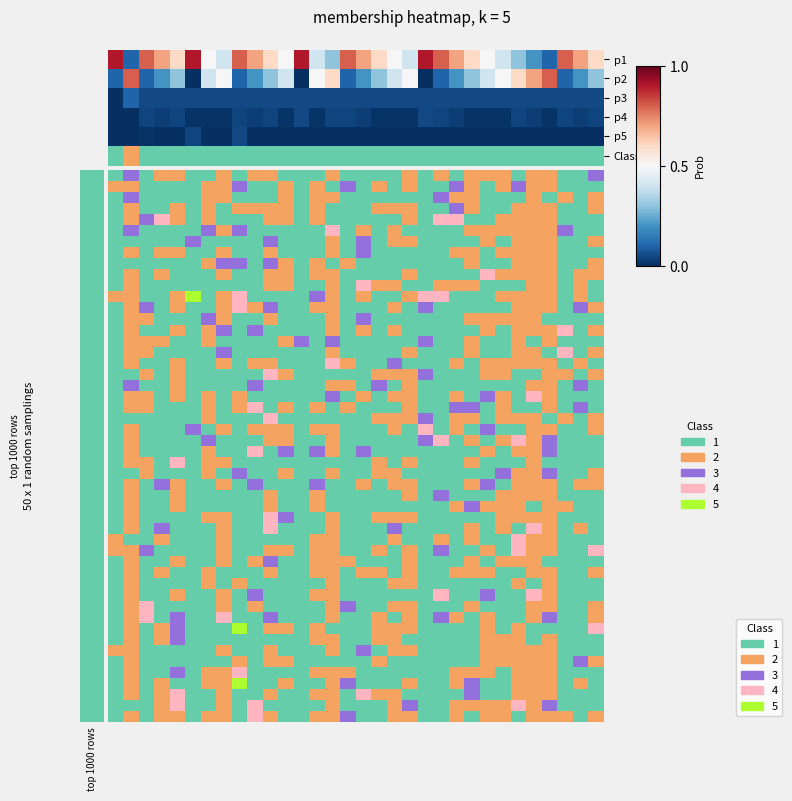

At 22, list the series in order from smallest to largest.

p5, p4, p3, p2, p1